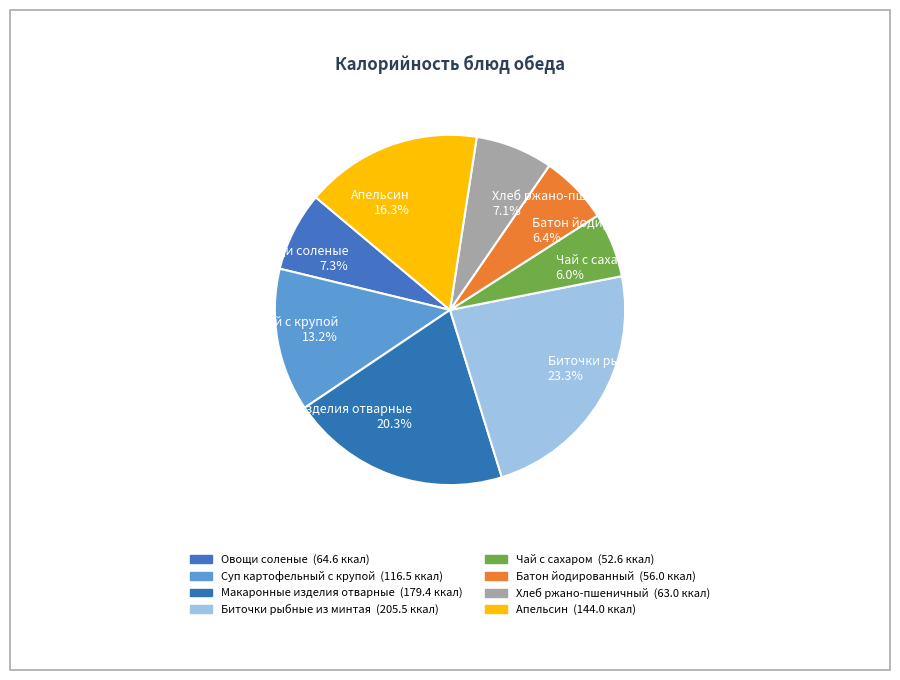

Approximately how many times larger is the value at Биточки рыбные из минтая compared to Хлеб ржано-пшеничный?

3.3